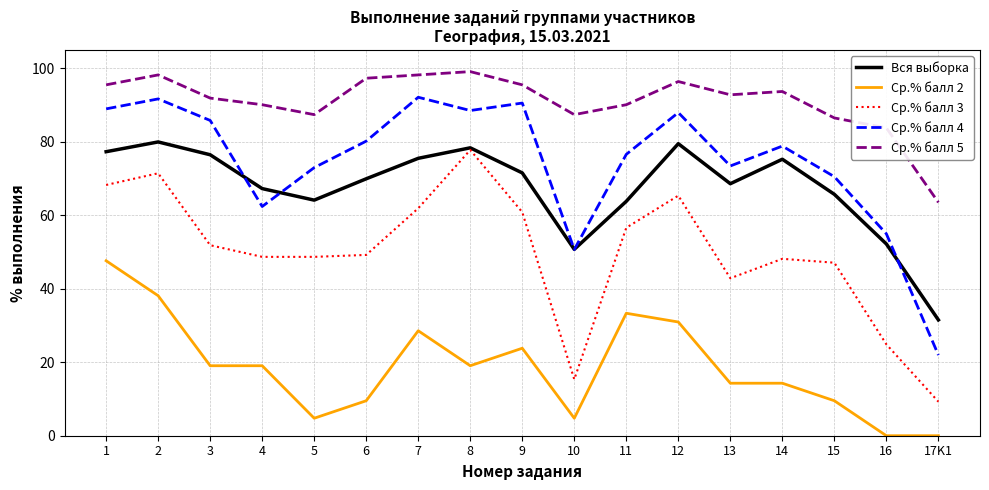

What is the difference between the highest and lowest values at 6?

87.8